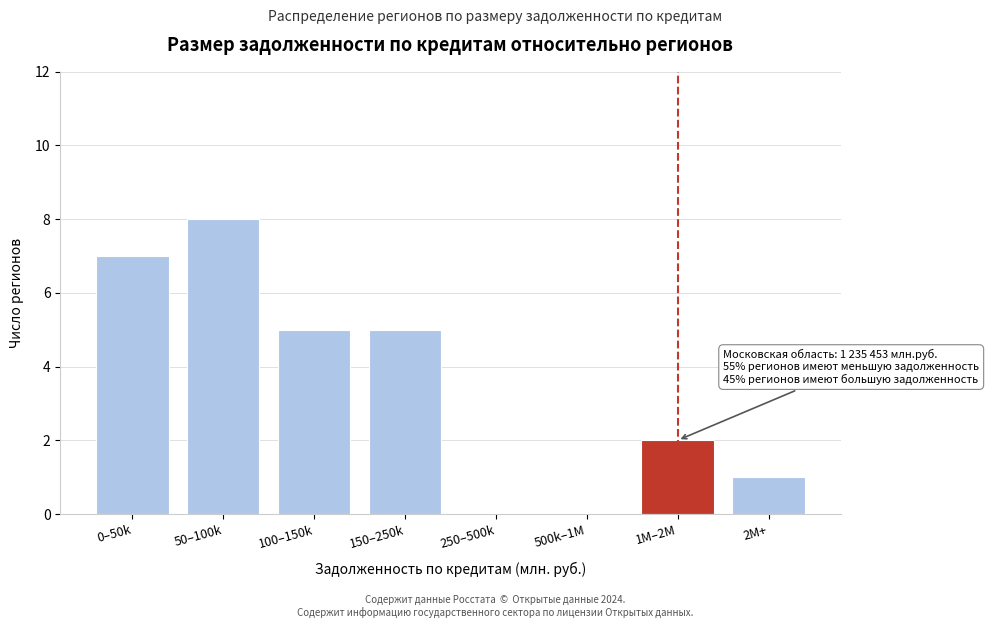

Reading right to left, what are all the values shown in this chart?

2M+=1	1M–2M=2	500k–1M=0	250–500k=0	150–250k=5	100–150k=5	50–100k=8	0–50k=7